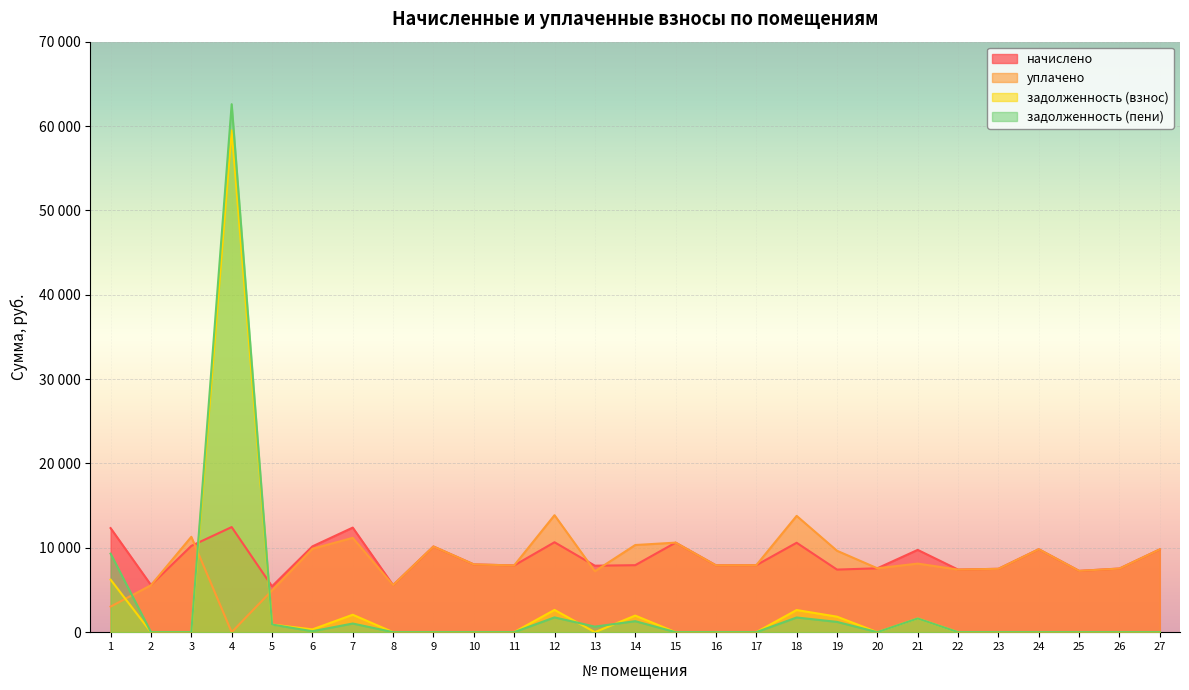

What is the value of the задолженность (пени) point at the 4th from the left?

62588.8